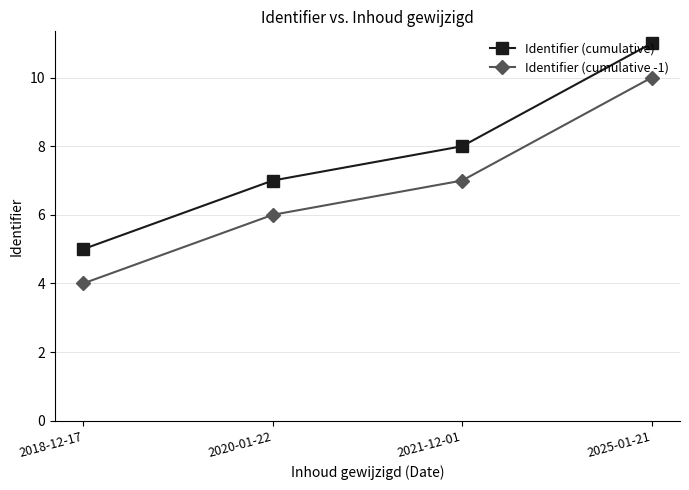

What is the label of the 1st point from the left?

2018-12-17